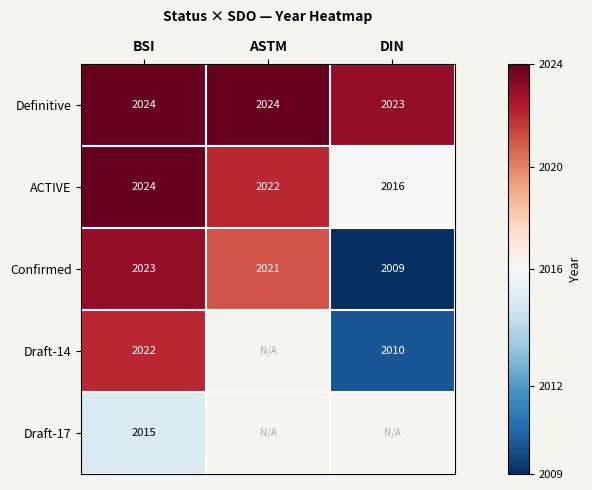

At how many categories does at least one series exceed 2015?

3